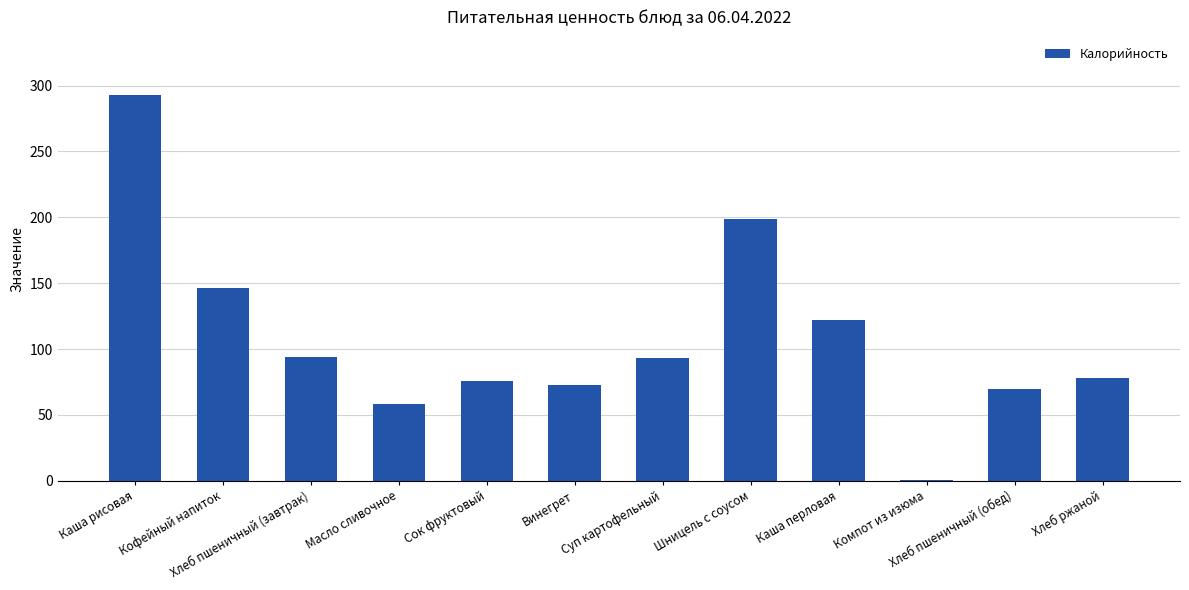

What is the sum of all values?

1302.3